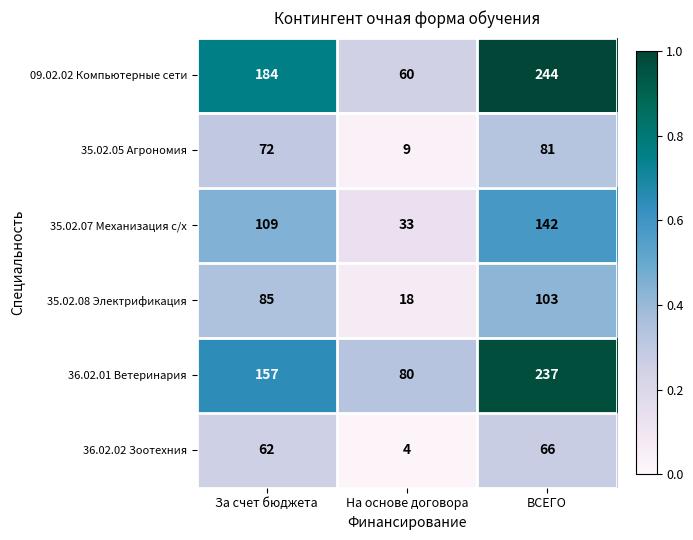

What is the total value across all series at ВСЕГО?

873